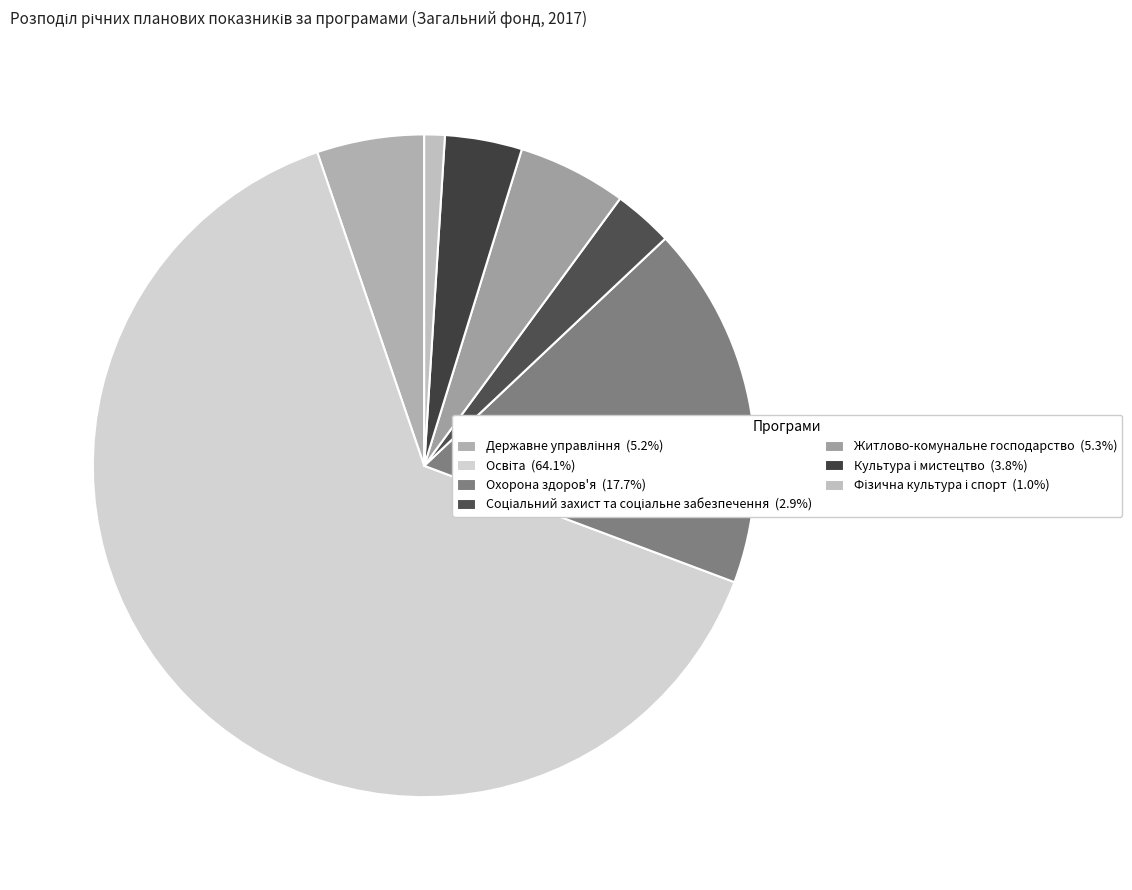

How many slices are in this pie chart?

7